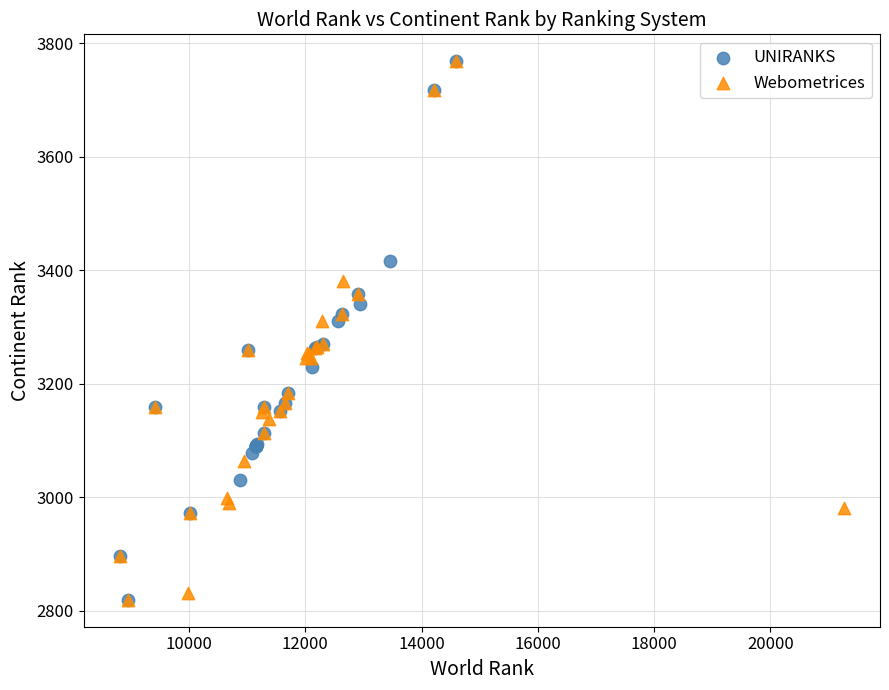

What are all the series names shown in the legend?

UNIRANKS, Webometrices